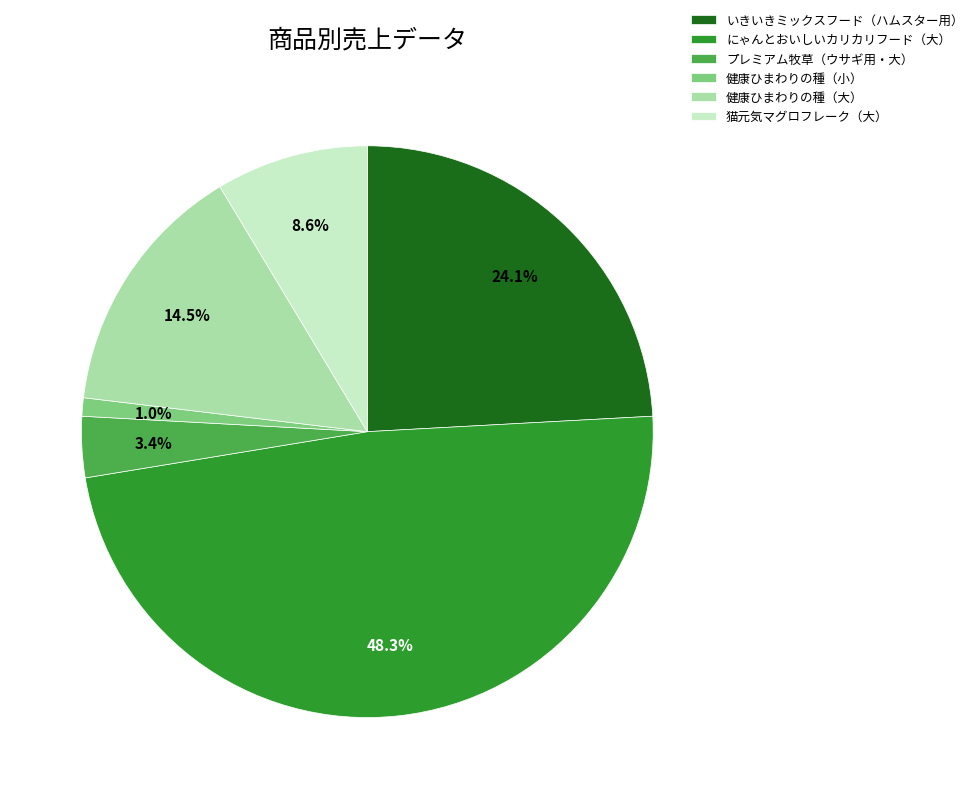

How much of the chart is everything except プレミアム牧草（ウサギ用・大）?

96.6%